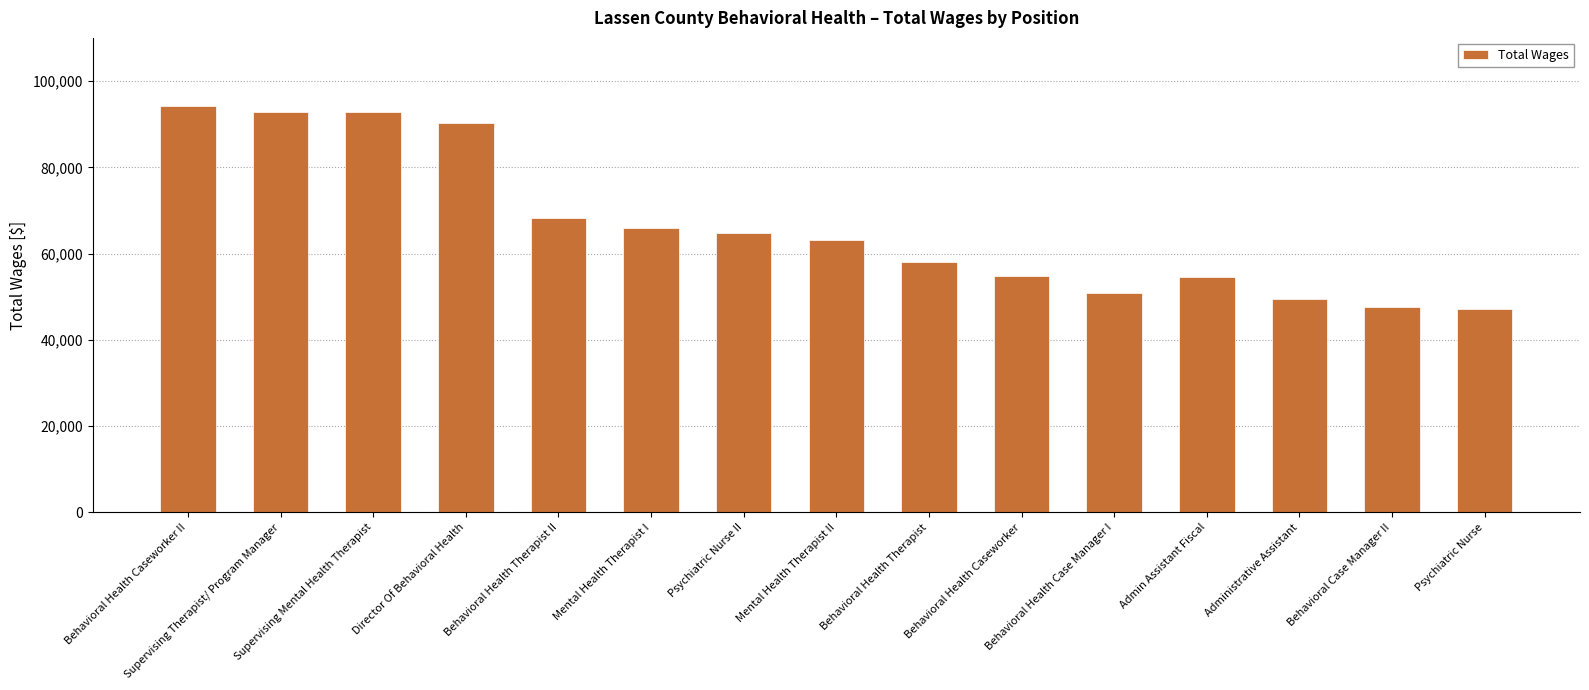

Which label corresponds to the largest value in the chart?

Behavioral Health Caseworker II